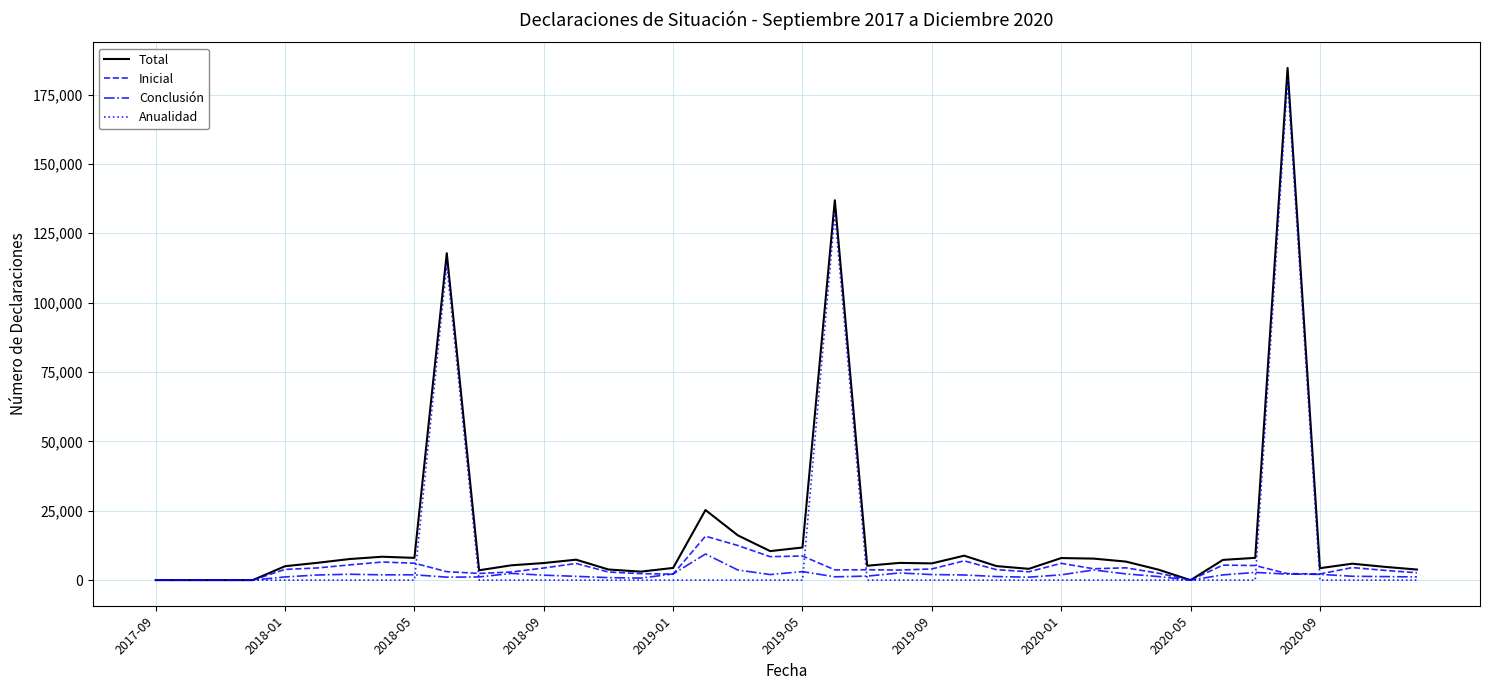

Rank the series by their maximum value, from highest to lowest.

Total, Anualidad, Inicial, Conclusión